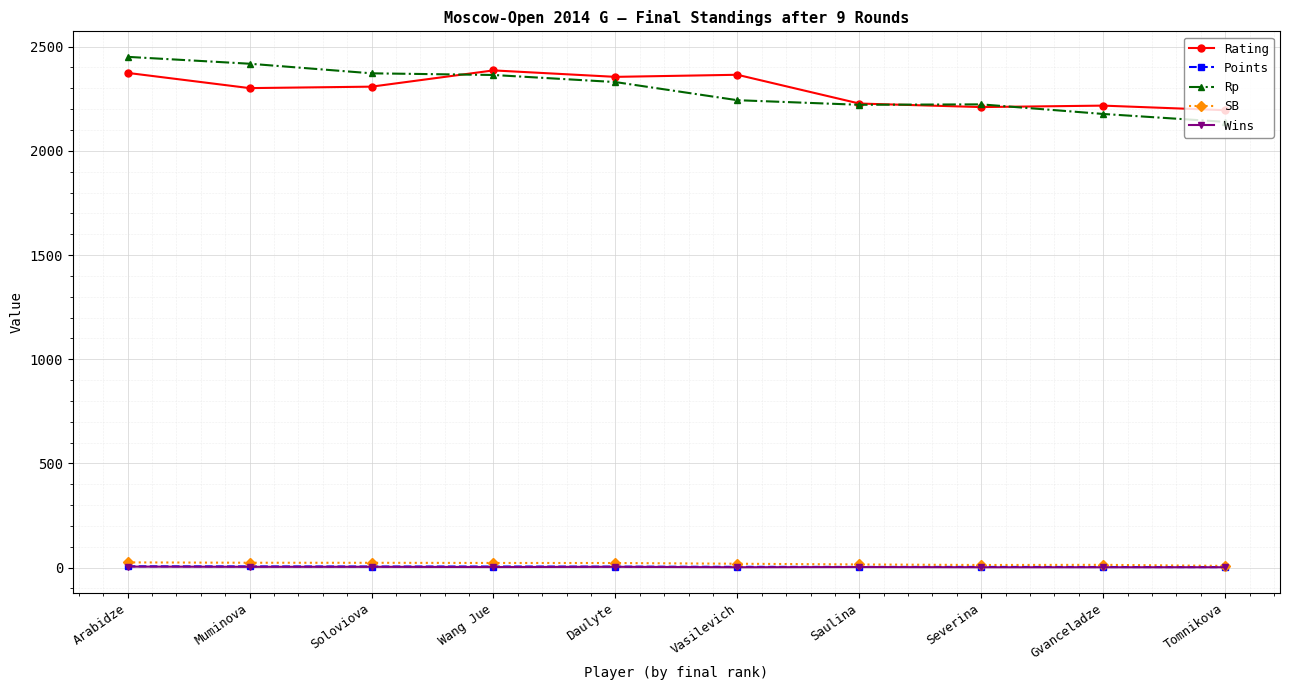

Is this an area chart (filled region under the line)?

No